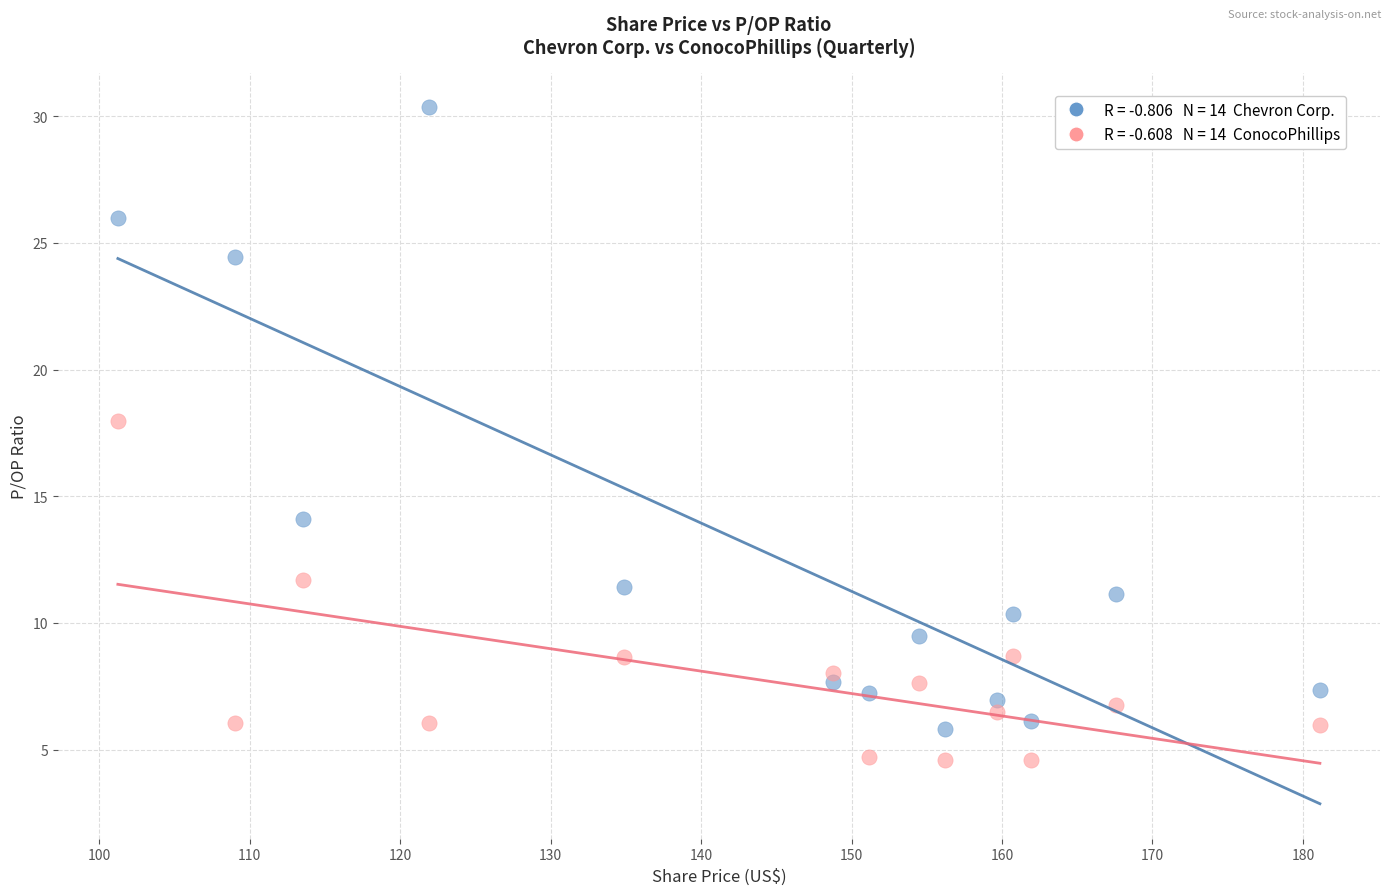

Across all data points, what is the range of X values (max minus min)?

79.9